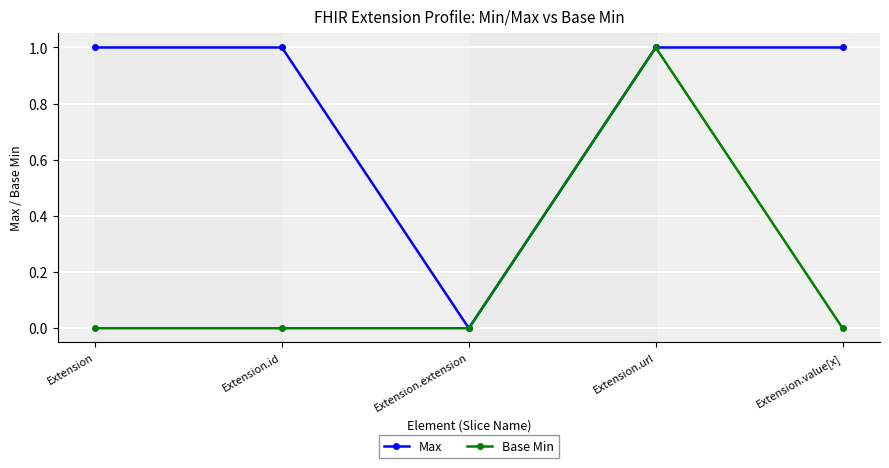

Does the chart display data point markers on the line(s)?

Yes